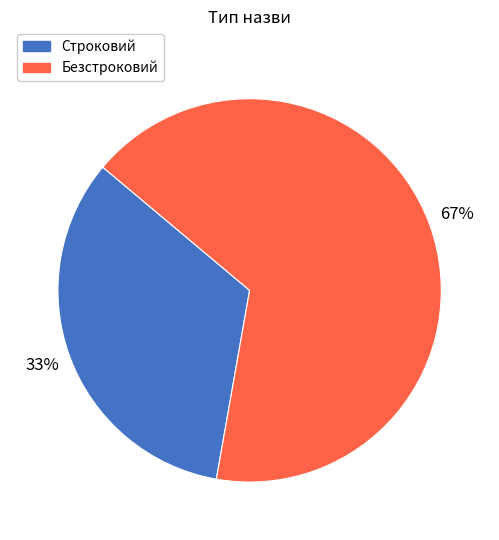

Rank the categories by value from lowest to highest.

Строковий, Безстроковий